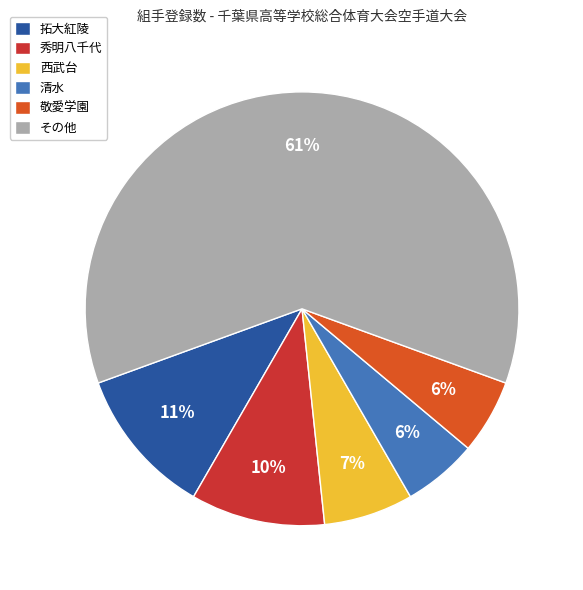

How many slices are in this pie chart?

6